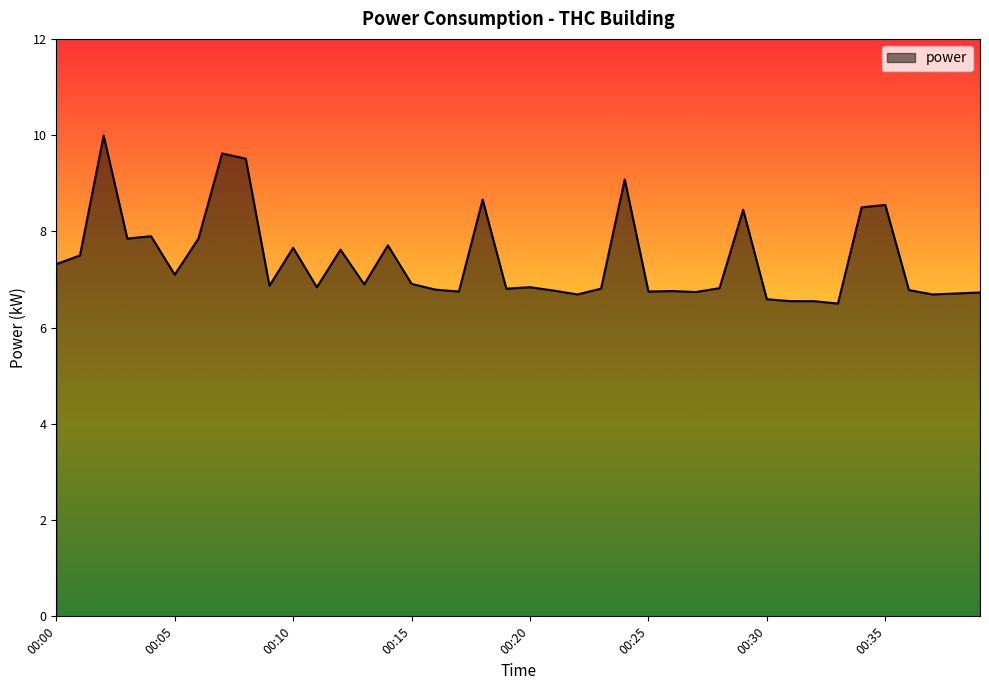

What is the smallest value displayed?

6.5